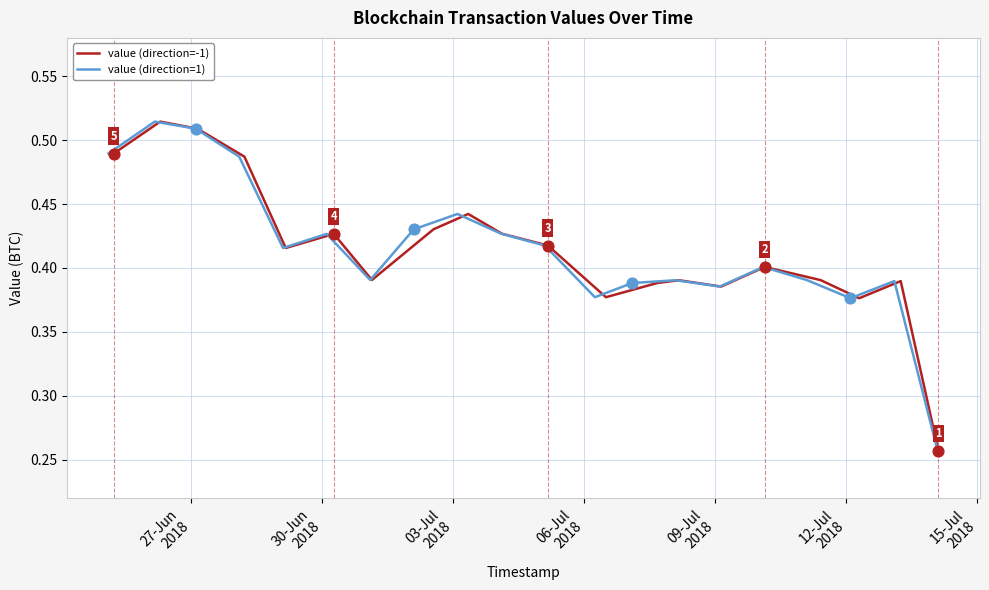

What are all the series names shown in the legend?

value (direction=-1), value (direction=1)